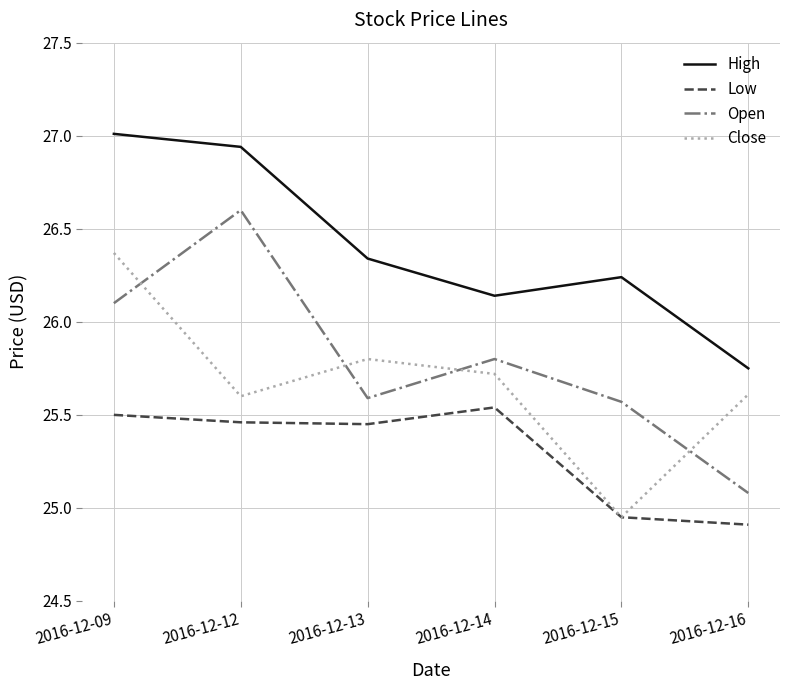

What is the spread (max minus min) of values at 2016-12-12?

1.5